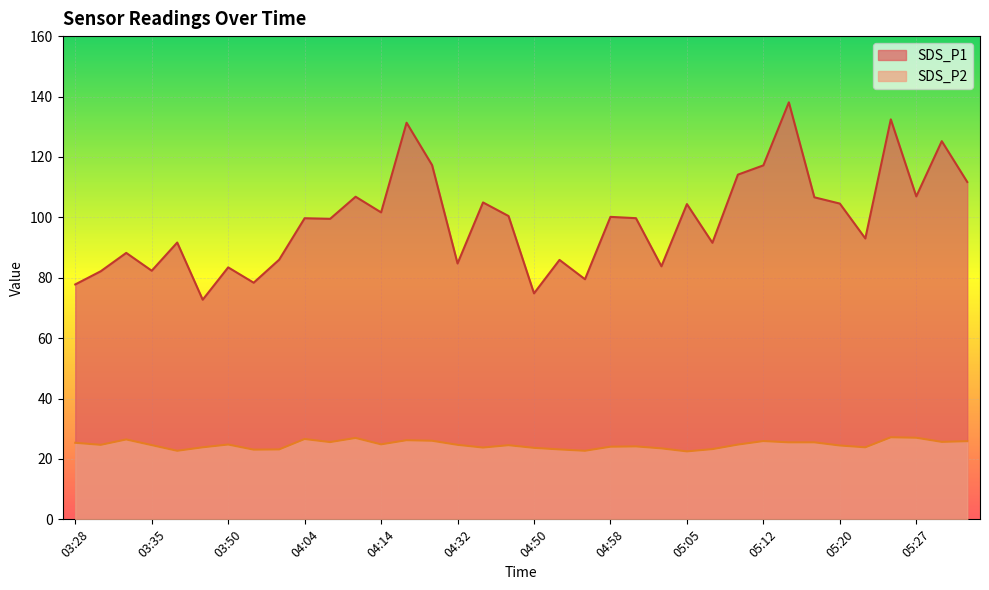

What is the spread (max minus min) of values at 03:28?

52.4